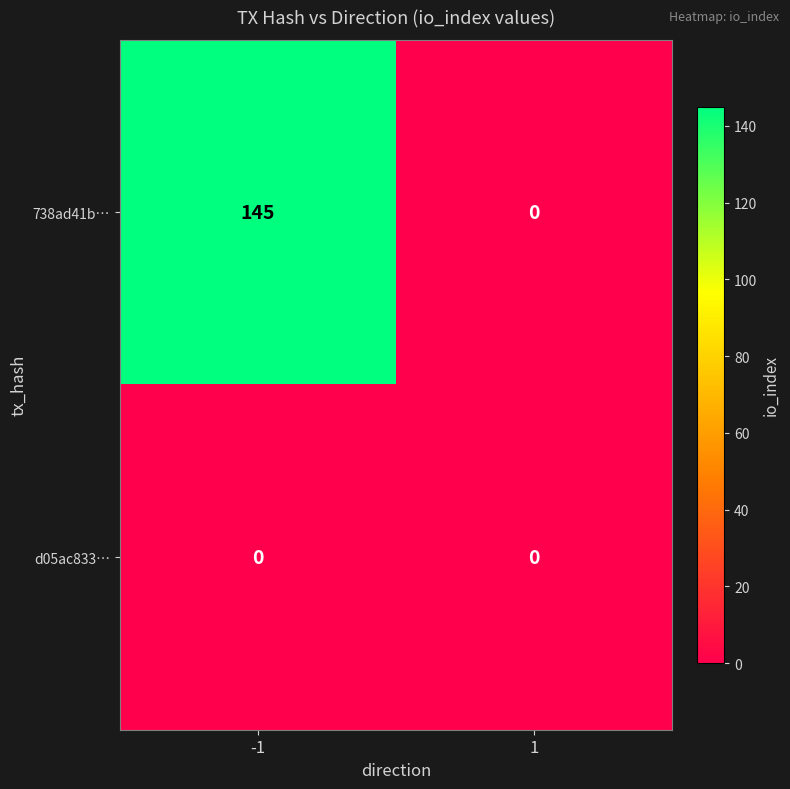

What is the highest value of the 738ad41b… series?

145